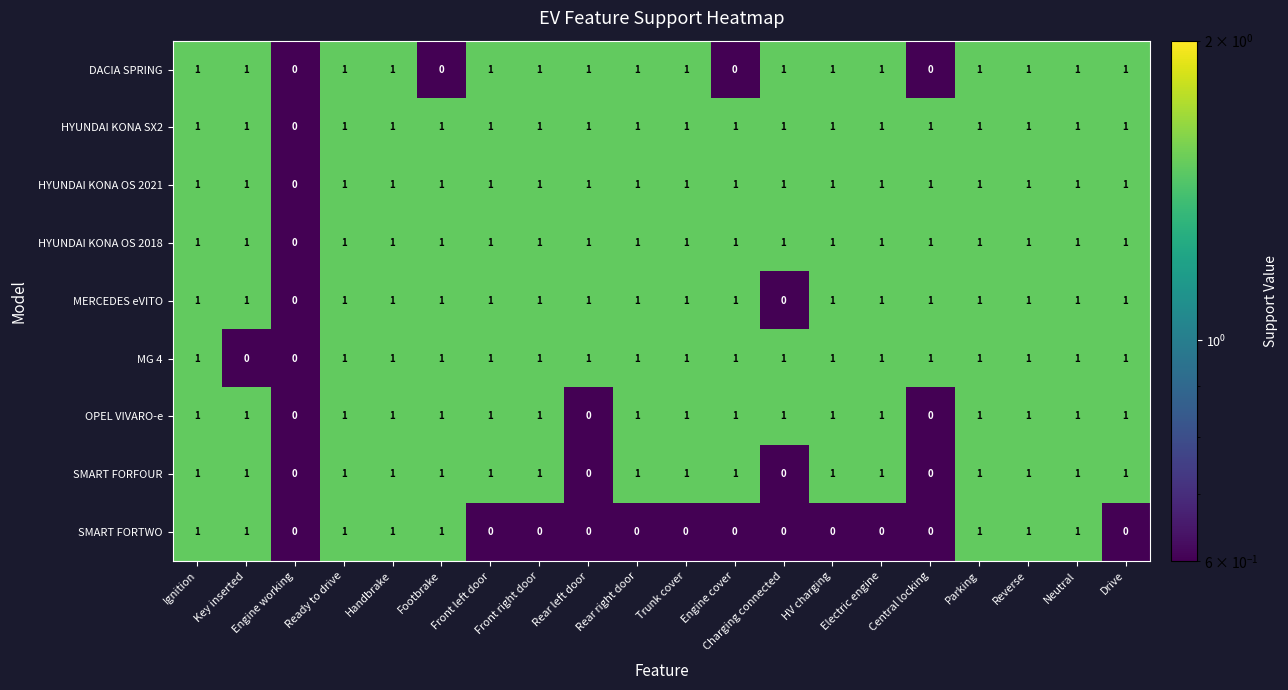

What is the total value across all series at Rear left door?

6